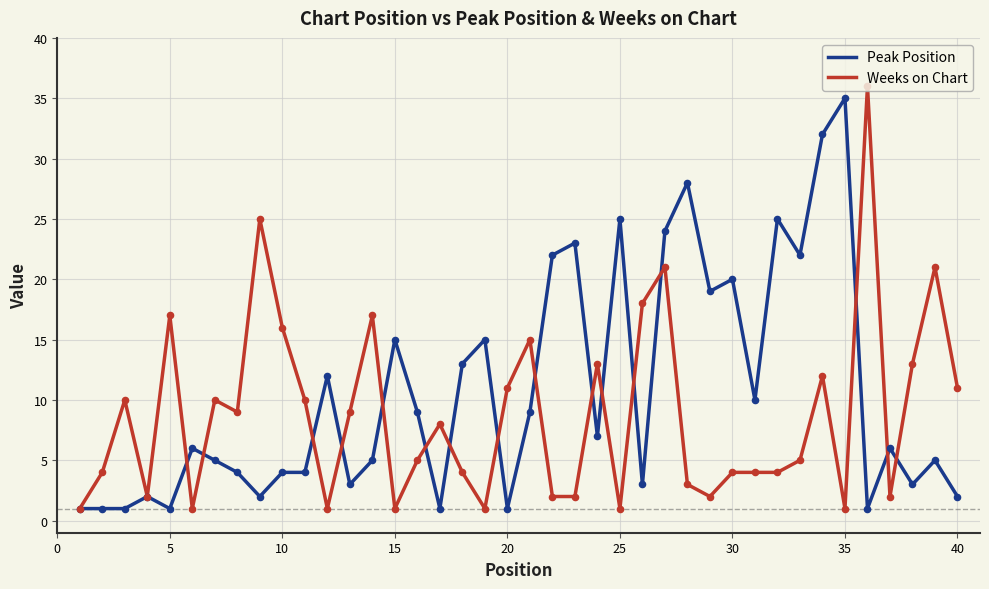

List the series in order of their overall mean, lowest first.

Weeks on Chart, Peak Position